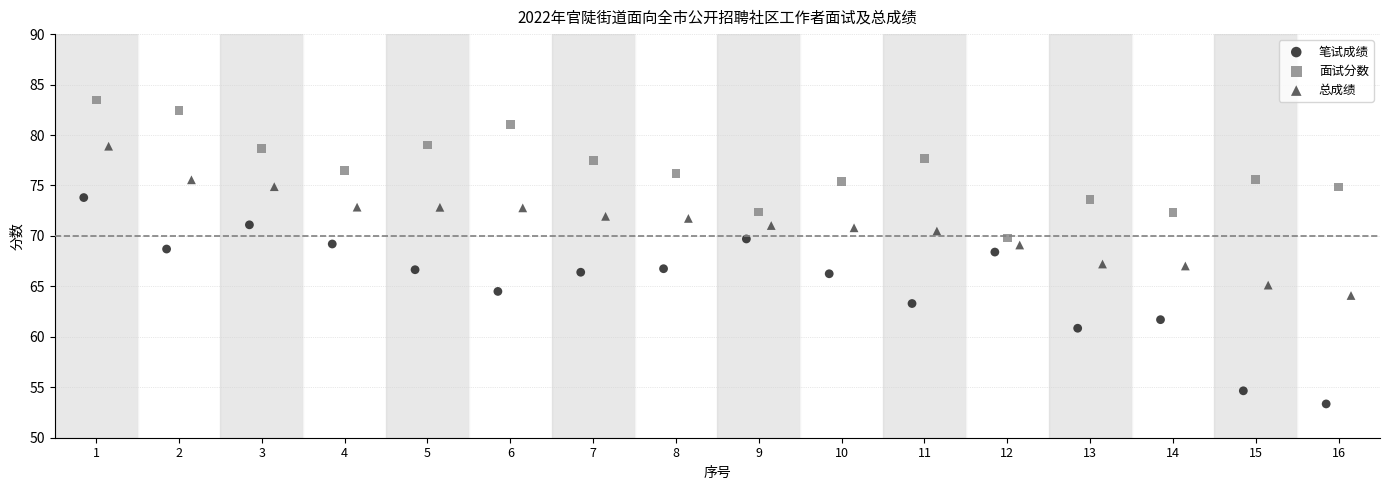

Which series has the widest spread of Y values?

笔试成绩